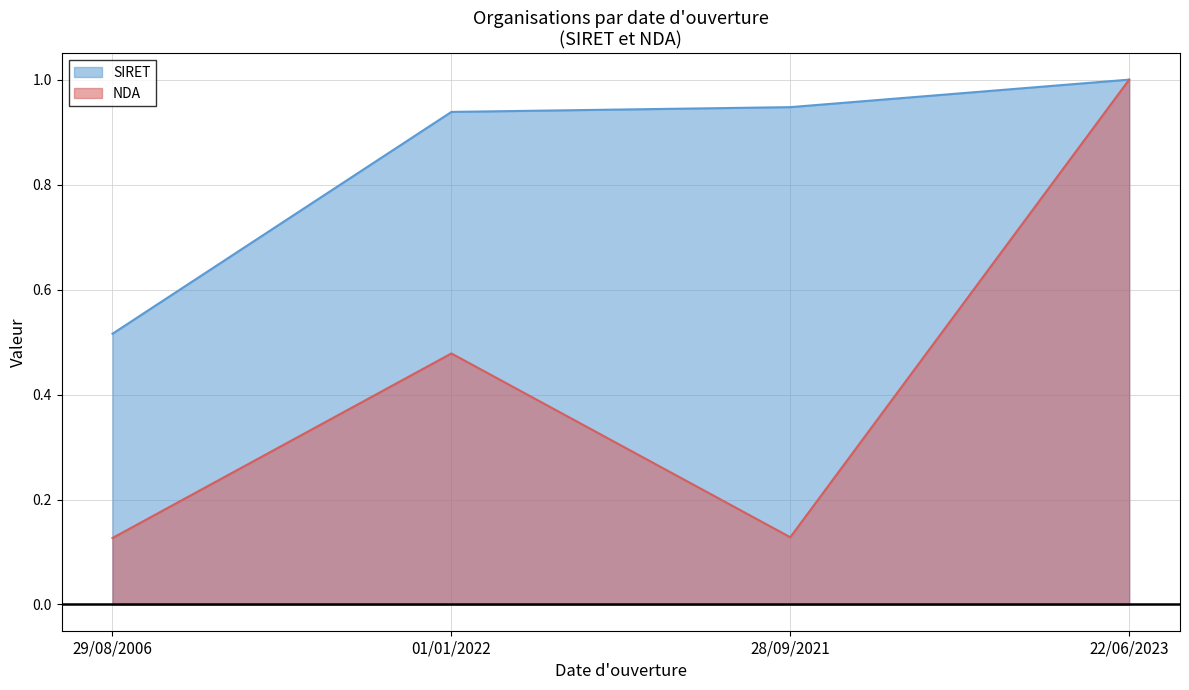

True or false: NDA and SIRET cross at least once.

False